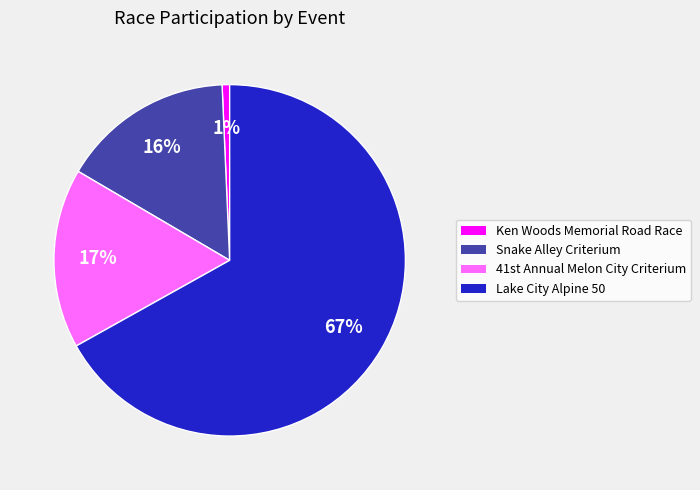

Which category has the smallest portion of the pie?

Ken Woods Memorial Road Race